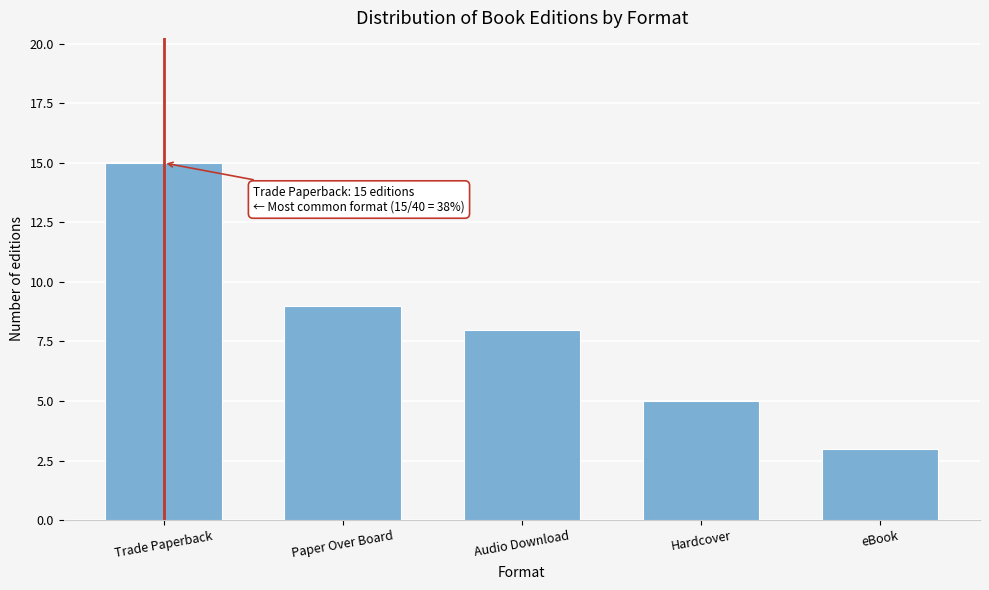

Reading left to right, list all the values displayed in this chart.

15	9	8	5	3